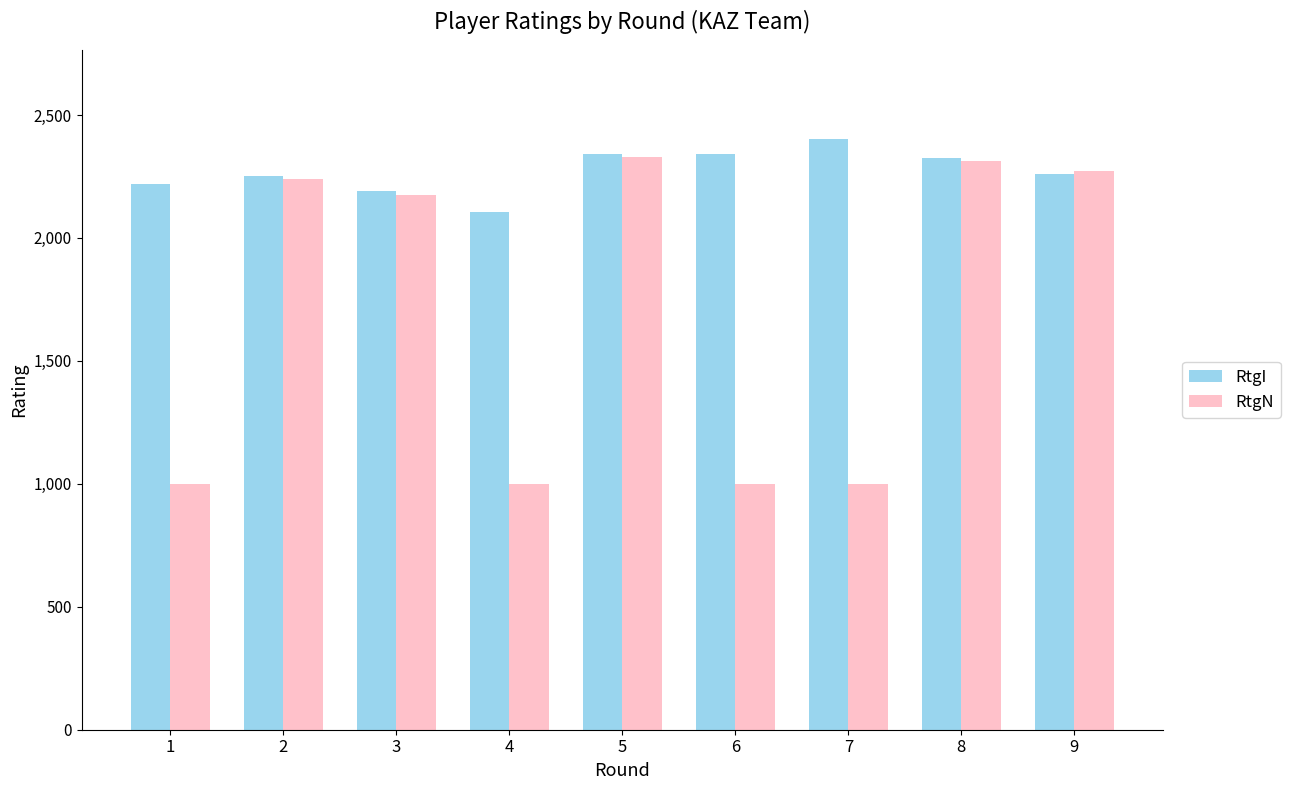

What is the spread (max minus min) of values at 8?

14